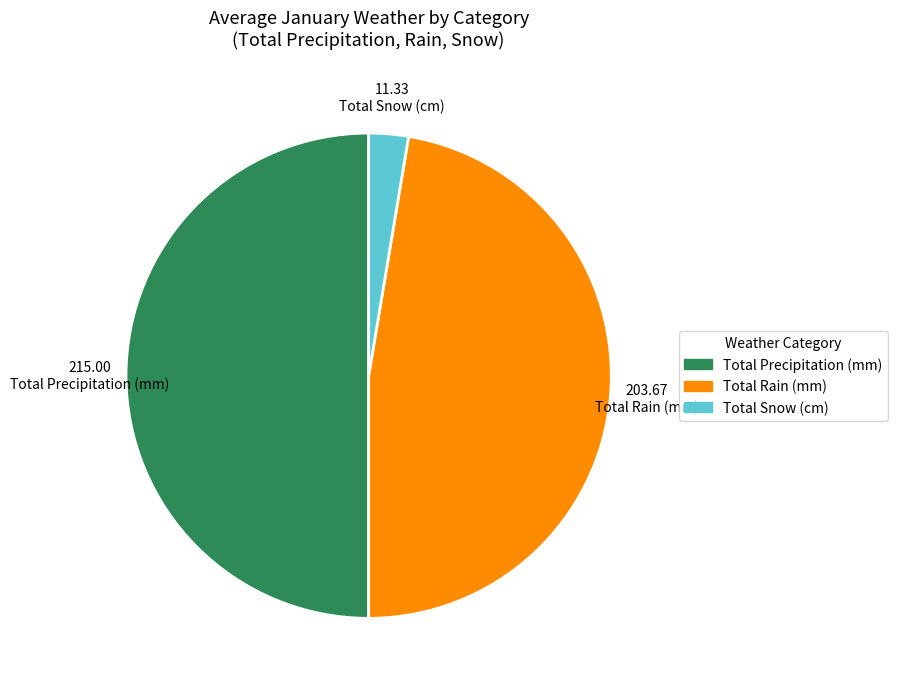

Between Total Precipitation (mm) and Total Rain (mm), which is larger?

Total Precipitation (mm)